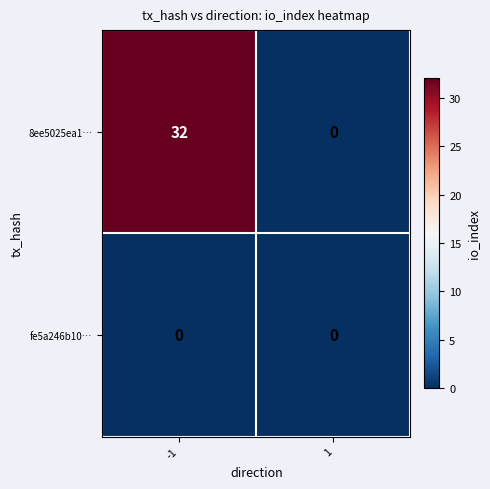

Reading right to left, list all the values displayed in this chart.

8ee5025ea1…: 0	32
fe5a246b10…: 0	0